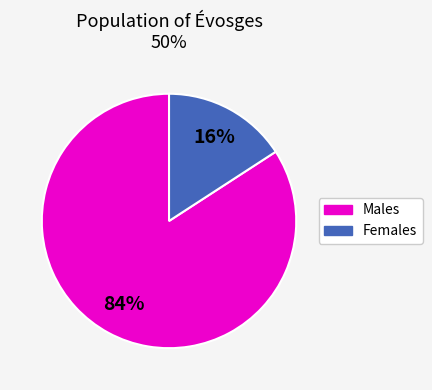

Is there any slice that represents more than half of the pie?

Yes